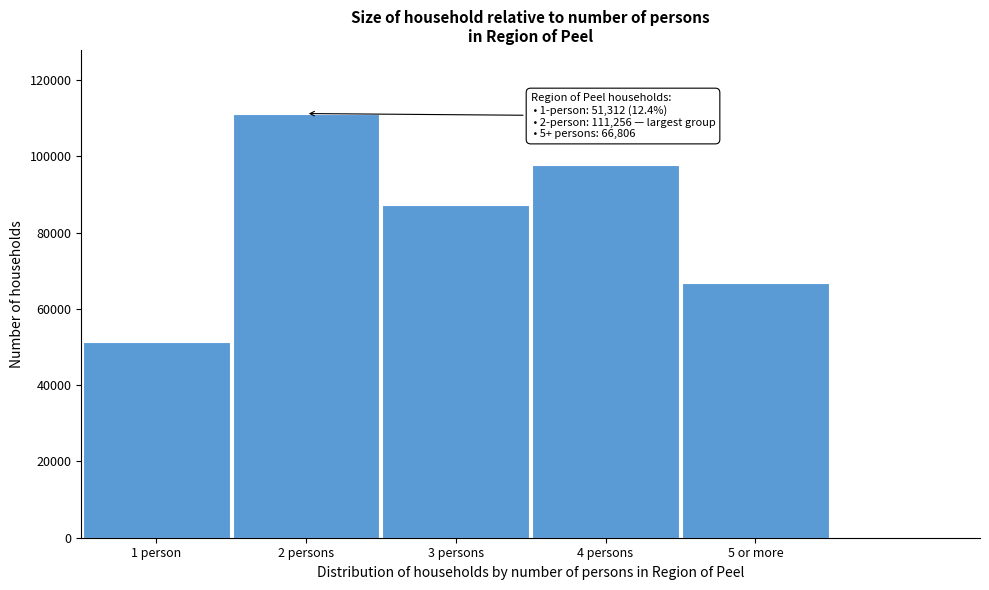

Reading right to left, list all the values displayed in this chart.

5 or more=66806	4 persons=97713	3 persons=87158	2 persons=111256	1 person=51312